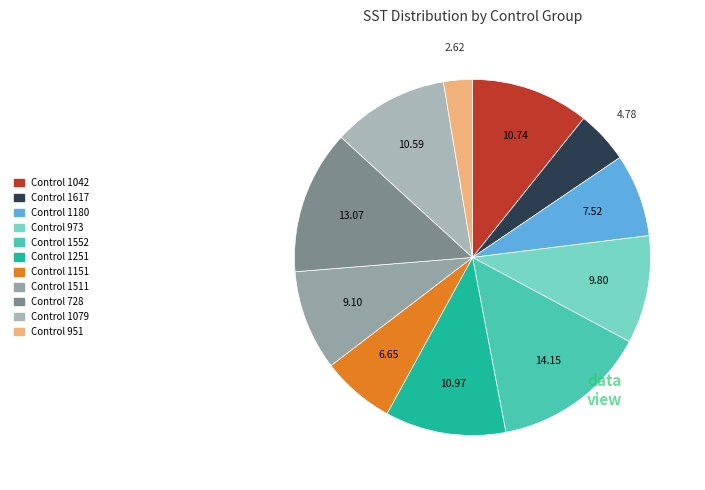

Which category has the biggest portion of the pie?

Control 1552